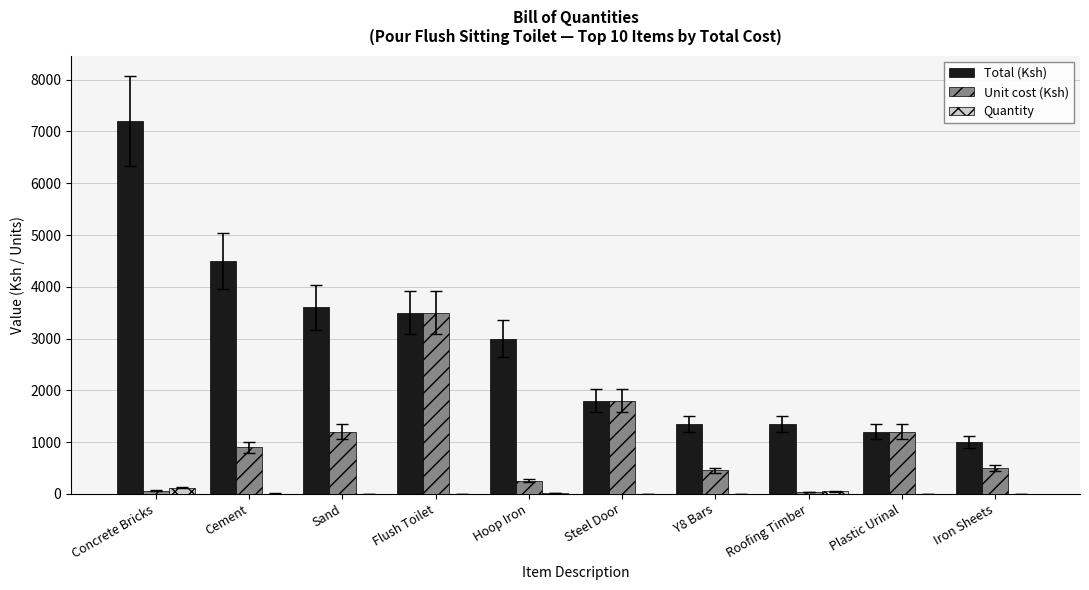

The Total (Ksh) series shows 800 at Plastic Urinal. True or false?

False